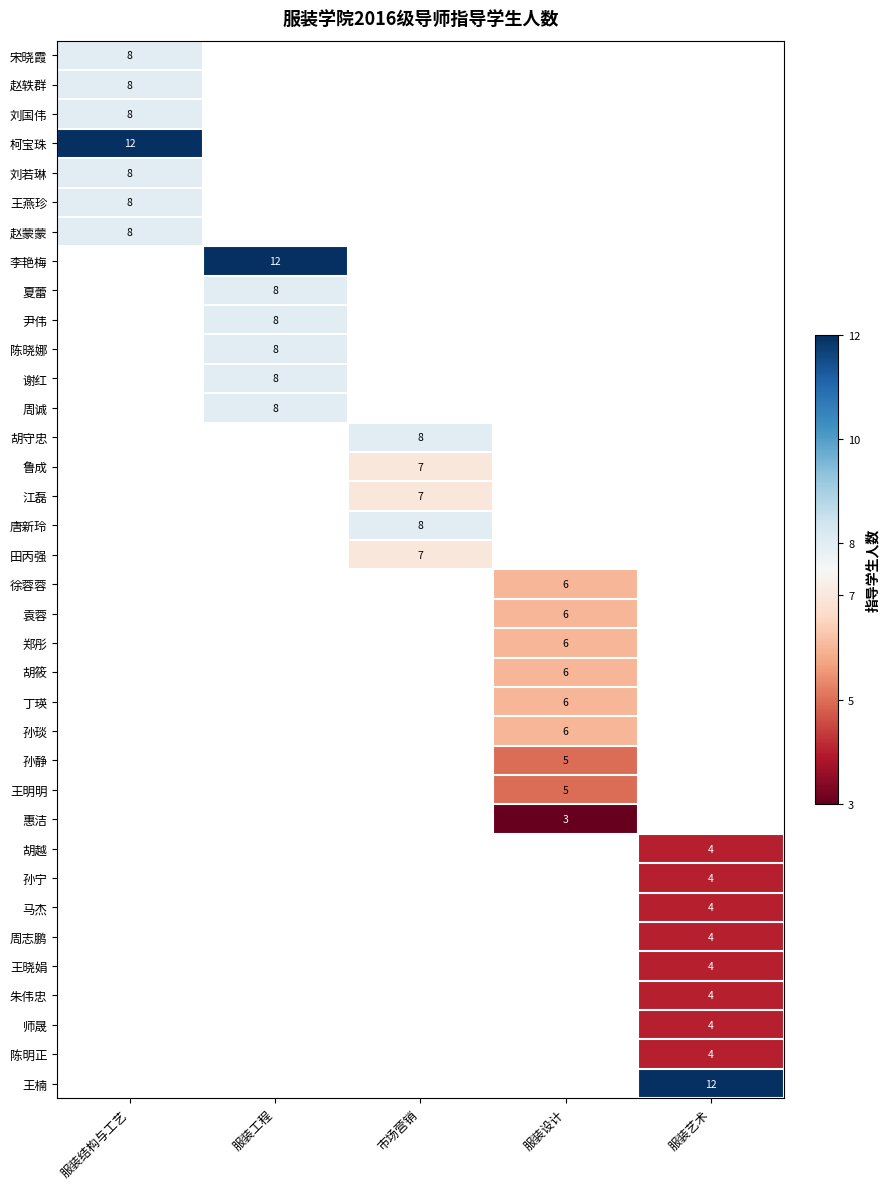

What is the smallest value displayed?

3.0